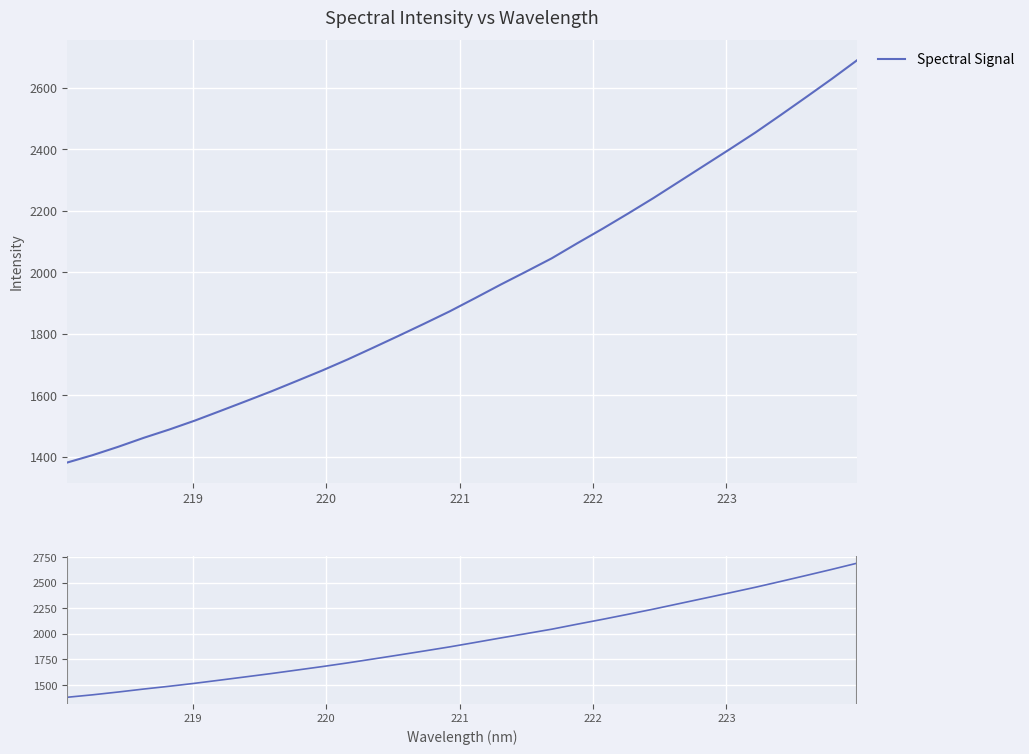

Is this an area chart (filled region under the line)?

No